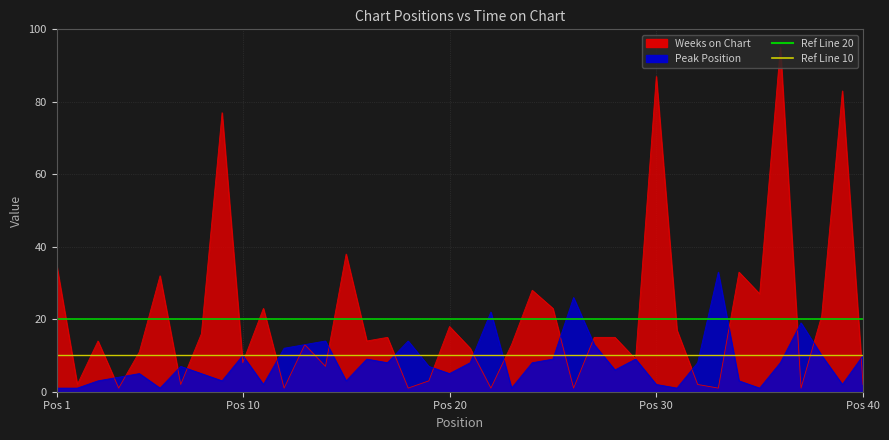

Is it true that Ref Line 20 equals 30 at Pos 1?

False